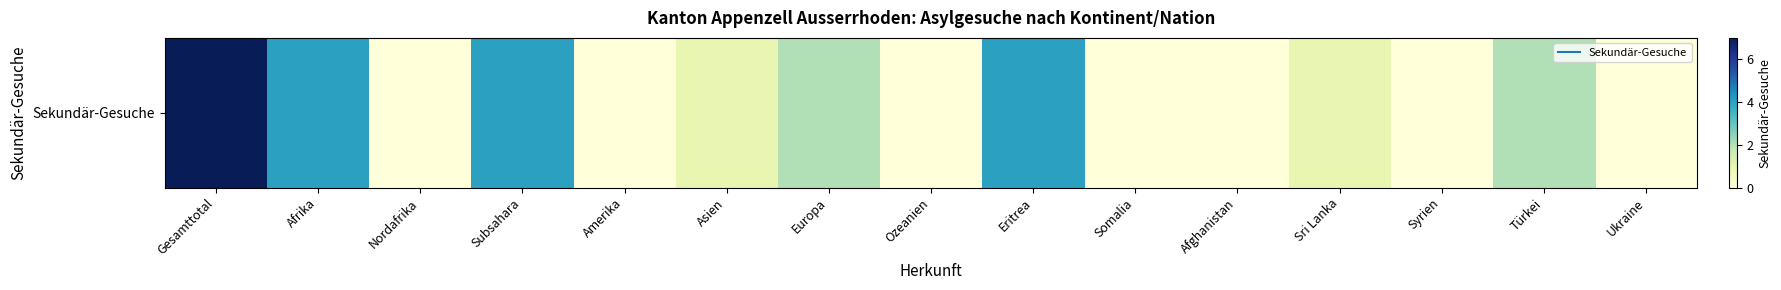

How many values are below 1?

7